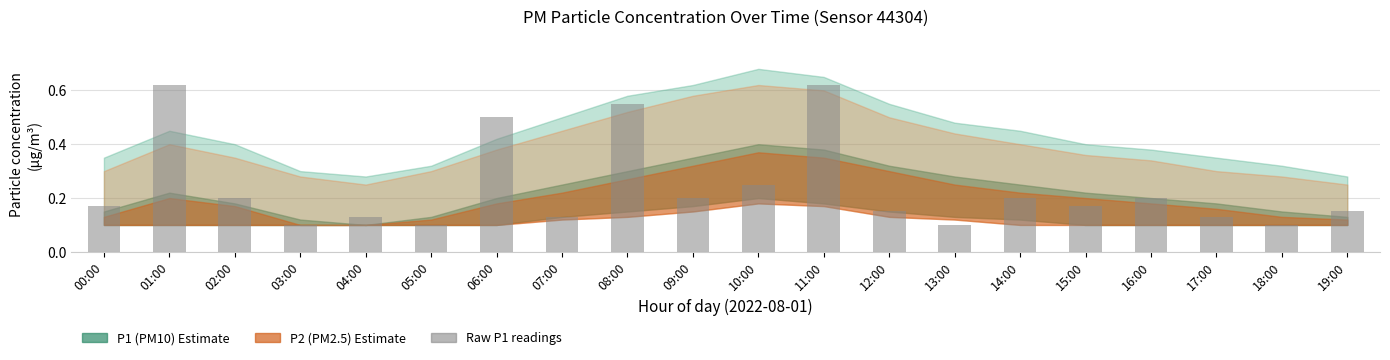

What is the label of the 14th bar from the left?

13:00